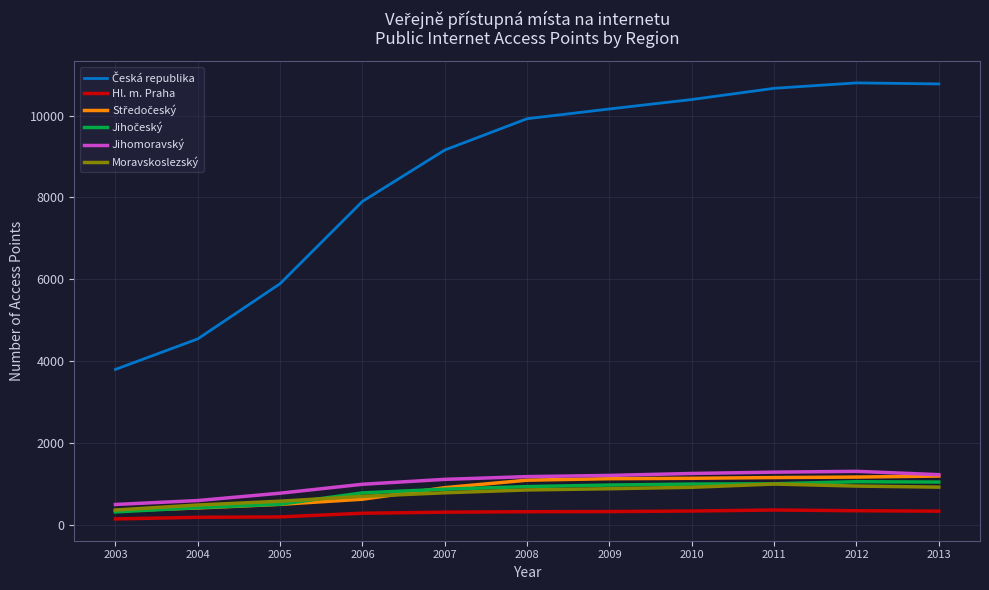

Which has a higher value, 2013 or 2010?

2013